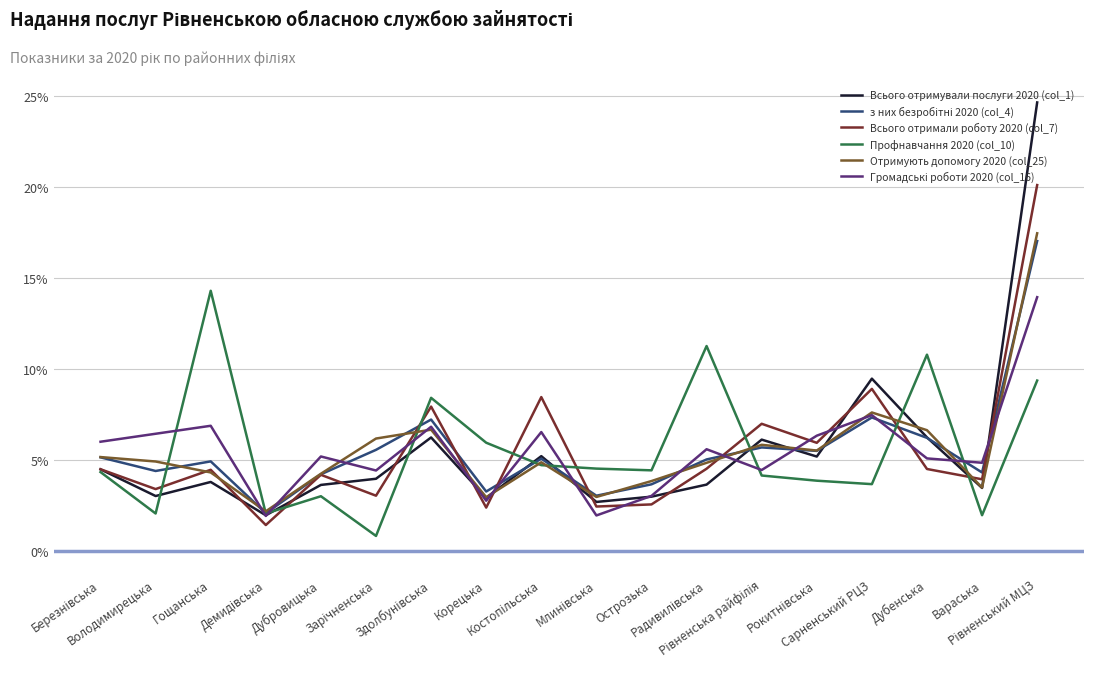

What is the lowest value of the Отримують допомогу 2020 (col_25) series?

2.2